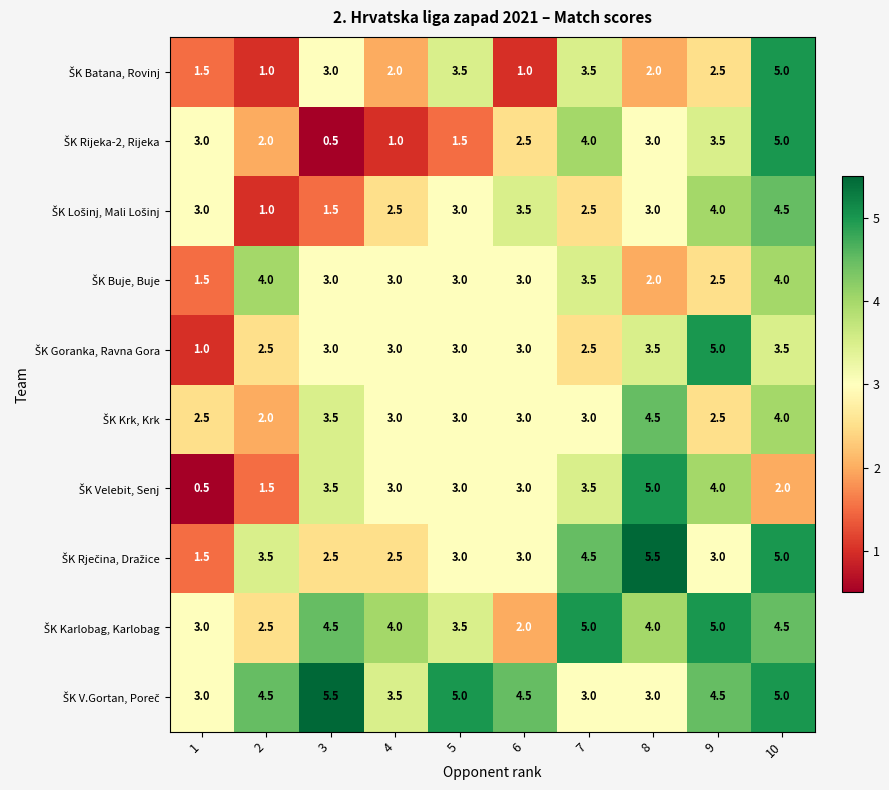

At how many categories does at least one series exceed 2?

10